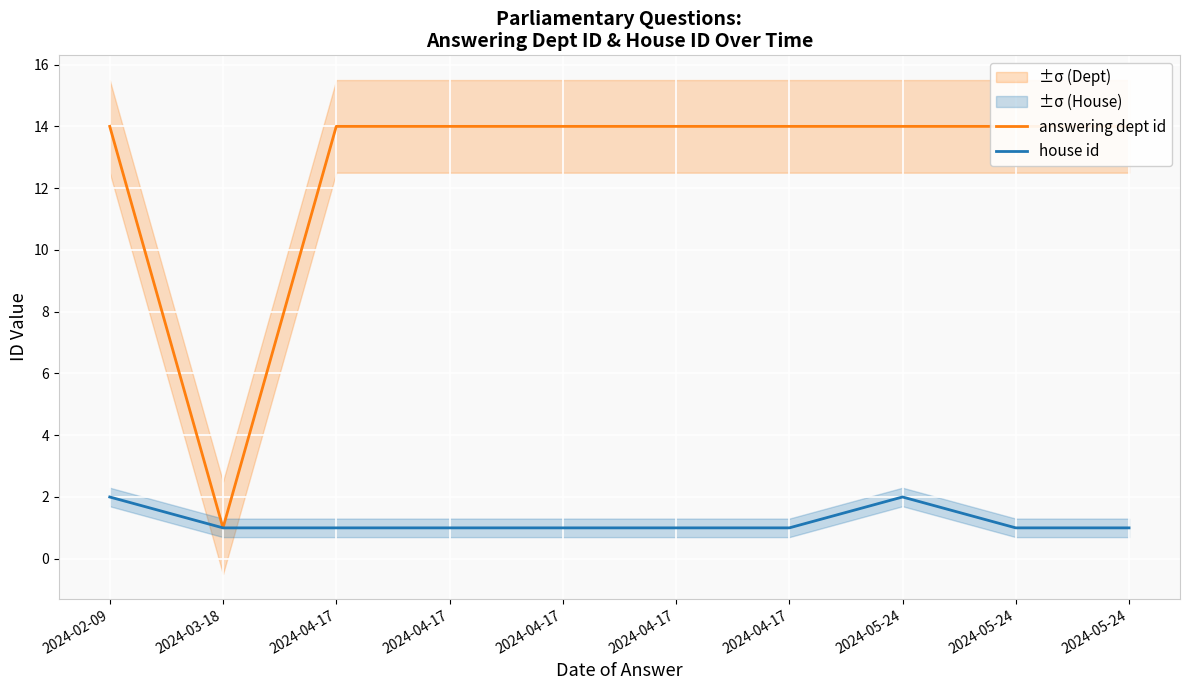

The value of house id at 2024-04-17 is 0. True or false?

False